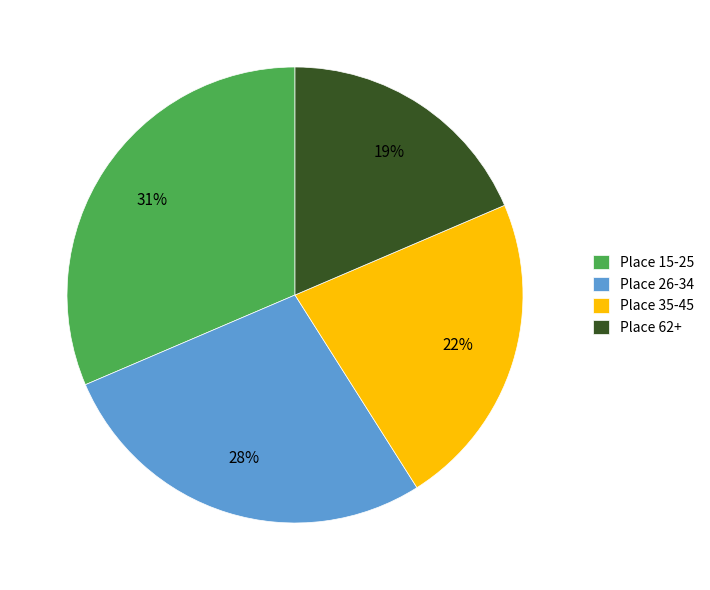

To the nearest percent, what is the difference between the Place 35-45 and Place 15-25 slice percentages?

9%